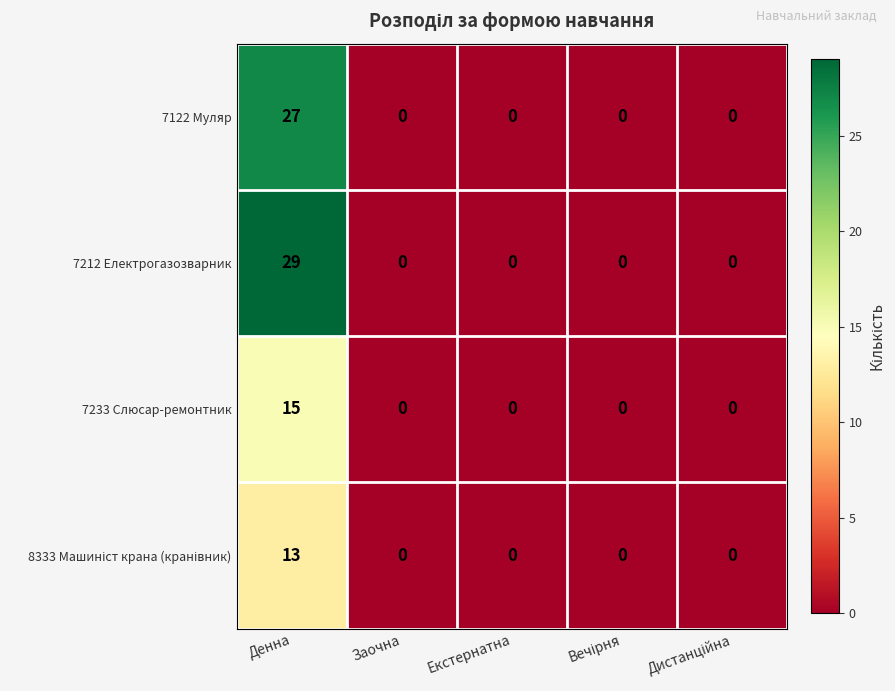

Which series has the largest total across all categories?

7212 Електрогазозварник